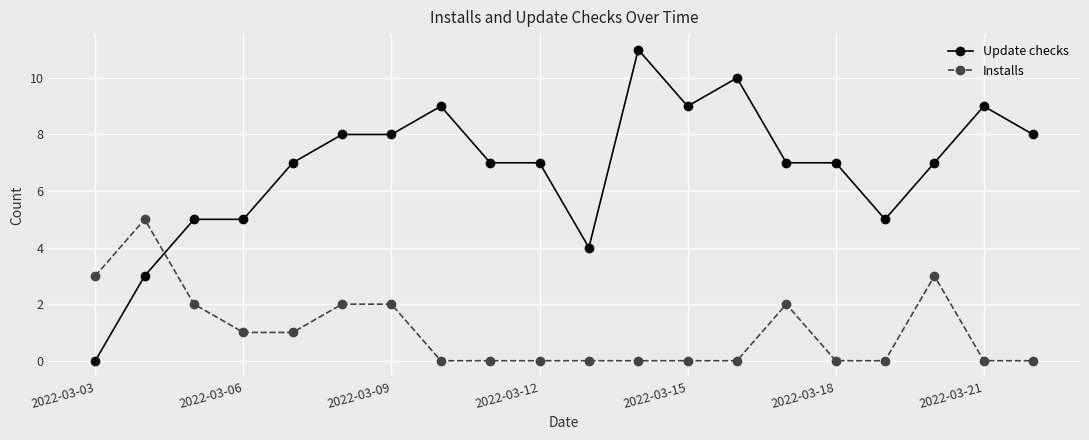

How many categories are shown in the chart?

20